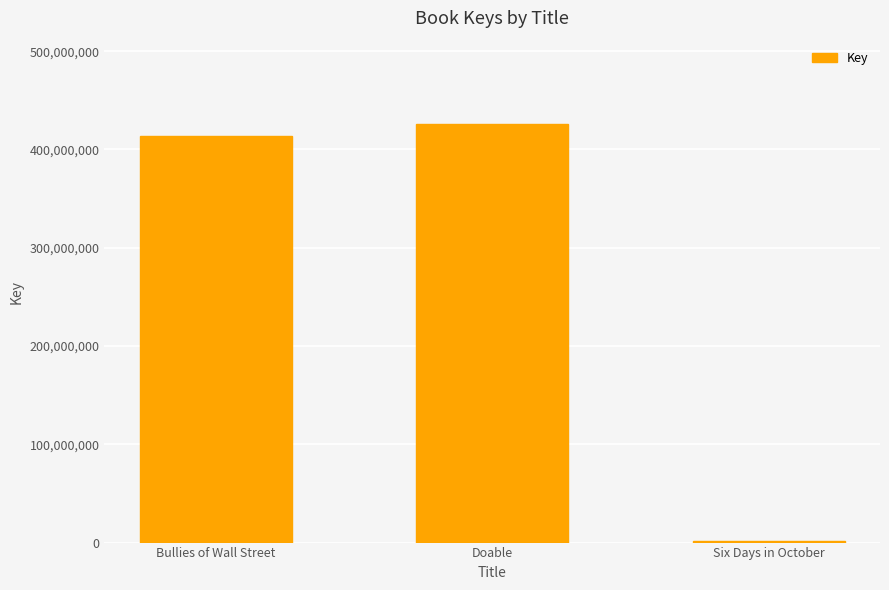

Between Doable and Bullies of Wall Street, which is larger?

Doable